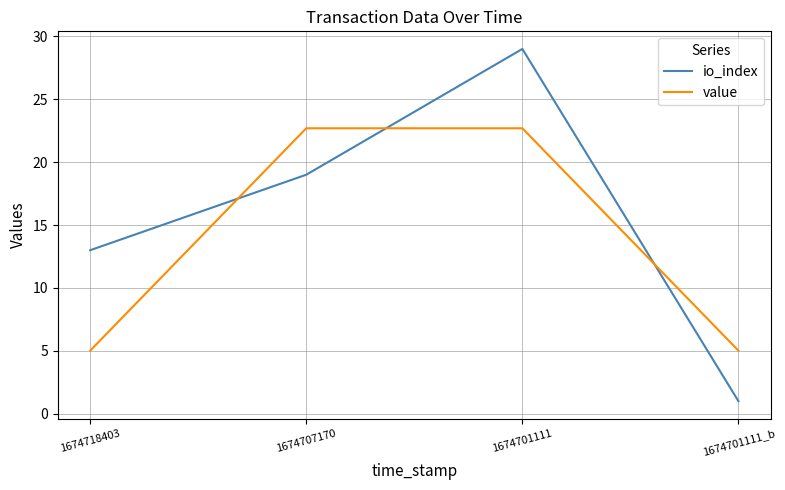

The value series shows 22.7 at 1674701111. True or false?

True